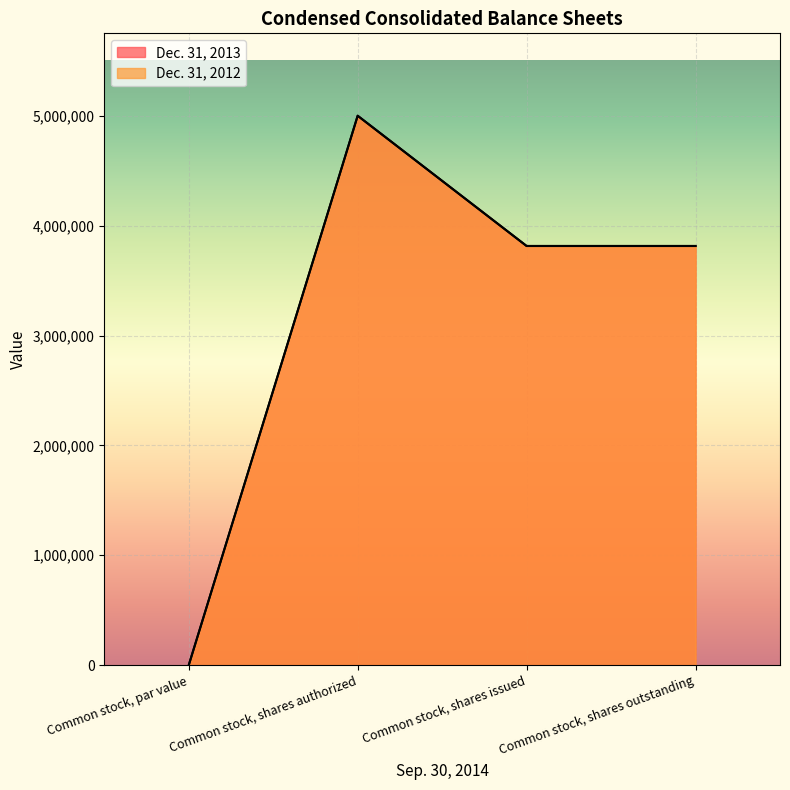

How many data points in Dec. 31, 2013 are less than 3814779?

1